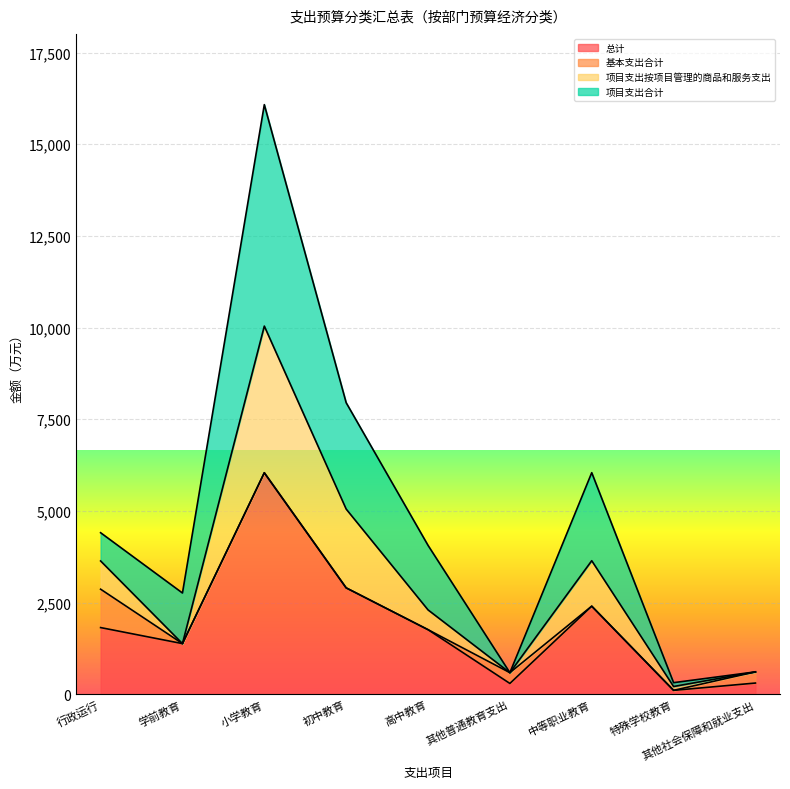

How many interior local valleys does the 项目支出按项目管理的商品和服务支出 series have?

3